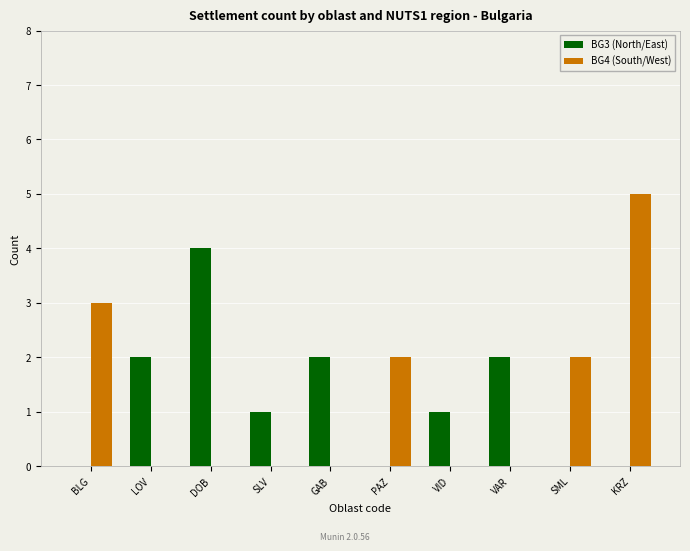

How many data points does each series have?

10